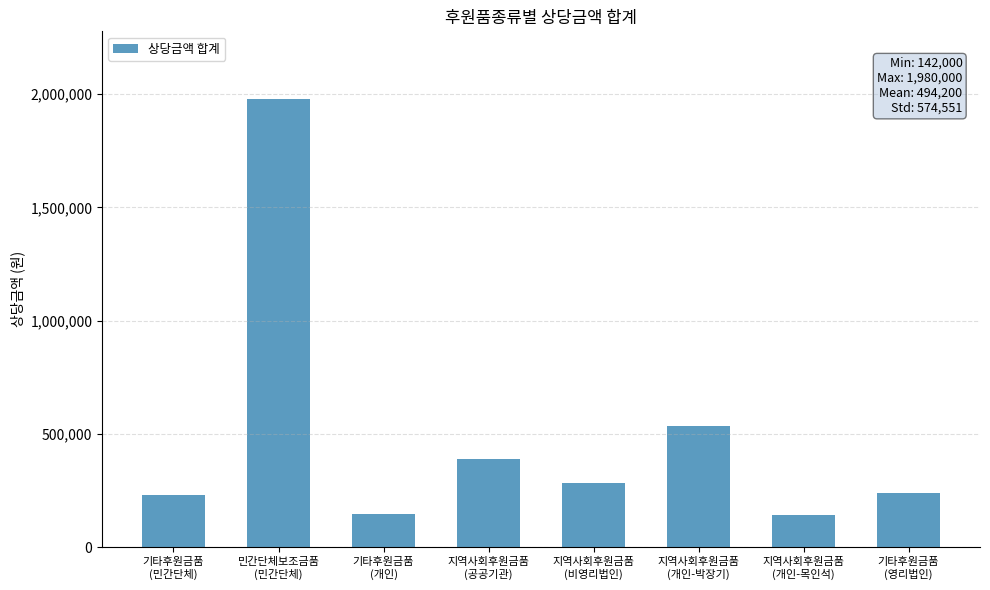

Where is the data nearest to the value 1061000?

지역사회후원금품
(개인-박장기)